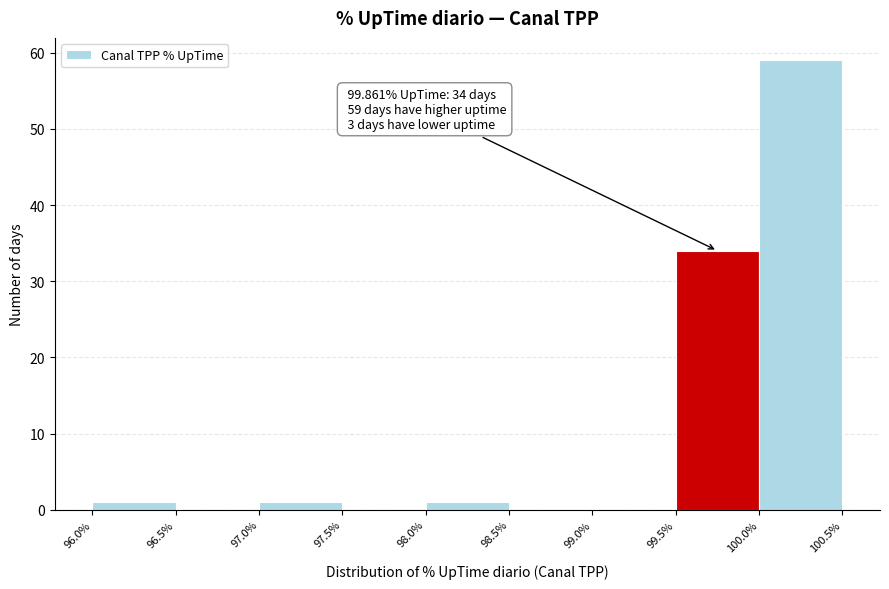

Which range on the x-axis has the tallest bar?

100.0% to 100.5%